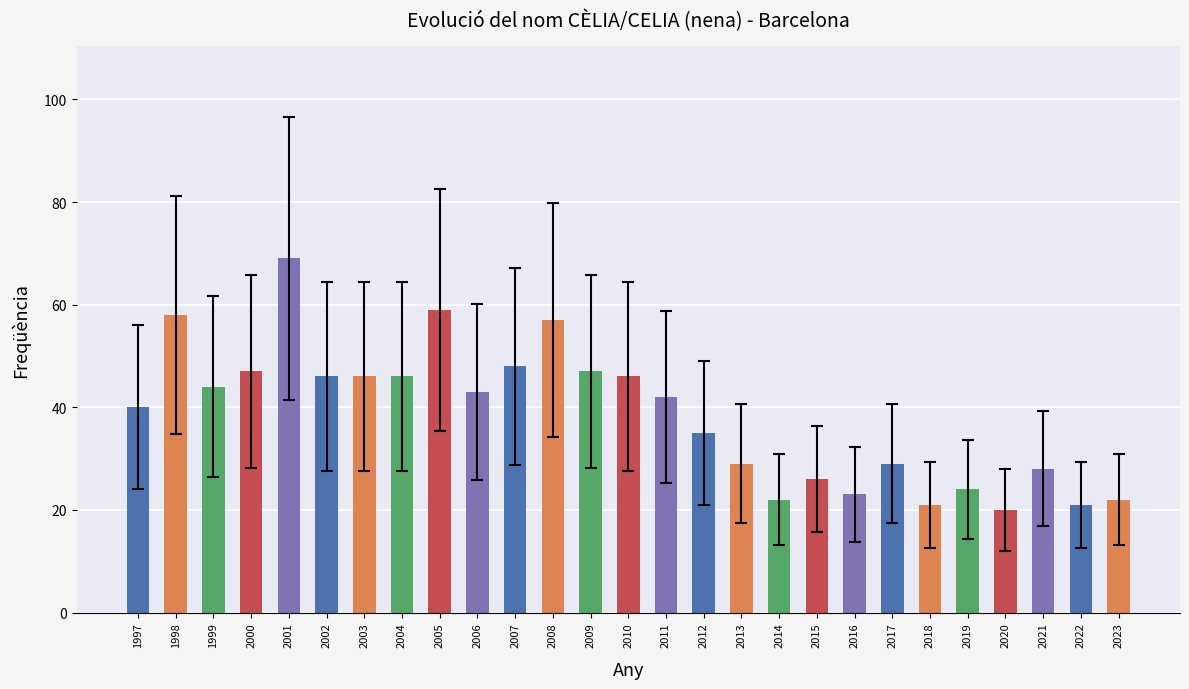

Are the bars grouped side by side (vs. stacked)?

No